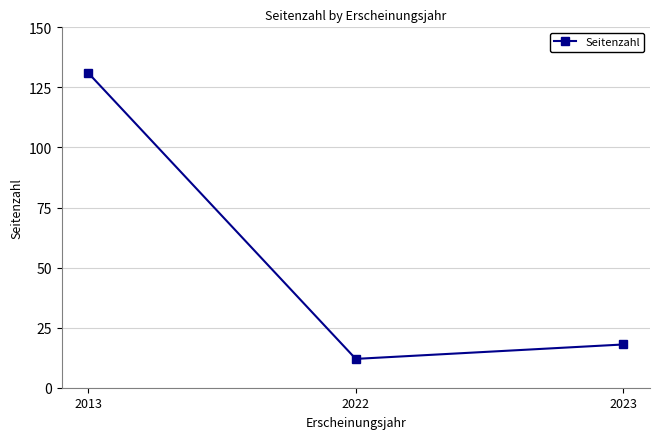

What is the sum of all values?

161